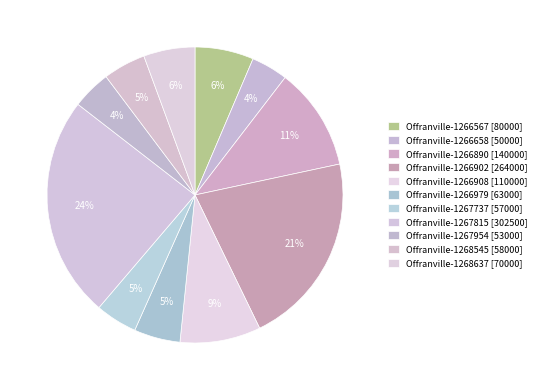

What percentage is NOT represented by Offranville-1267815?

75.8%